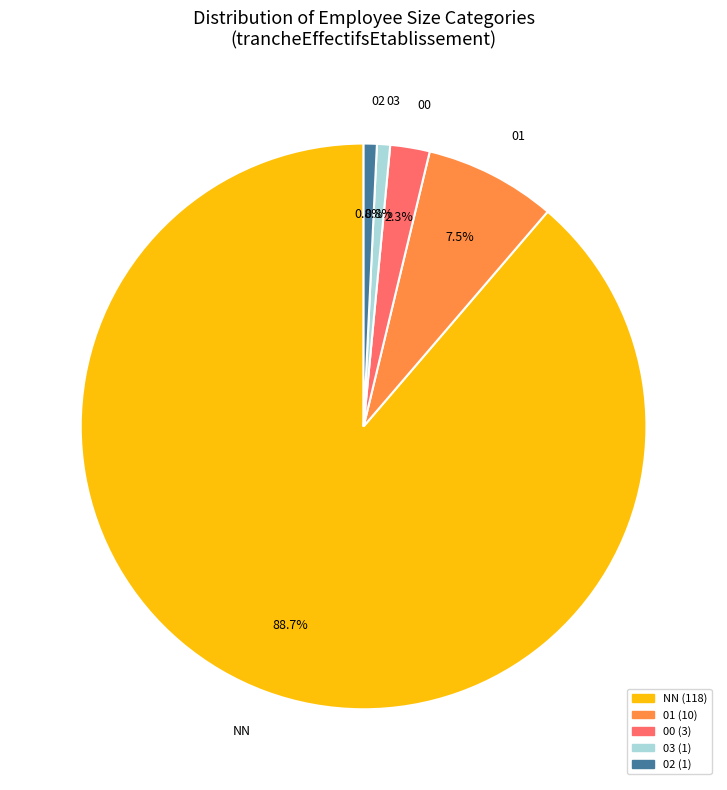

Does any single category account for the majority?

Yes